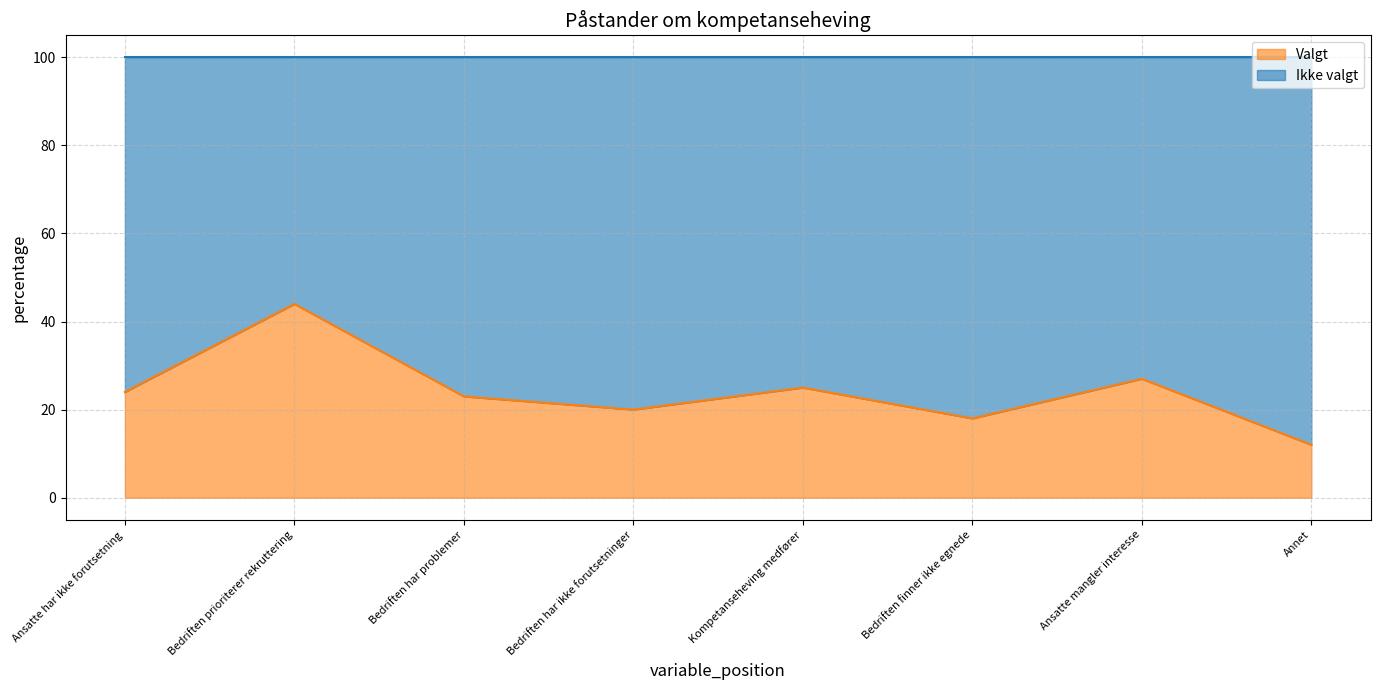

What is the difference between the Valgt values at Ansatte mangler interesse and Bedriften prioriterer rekruttering?

17